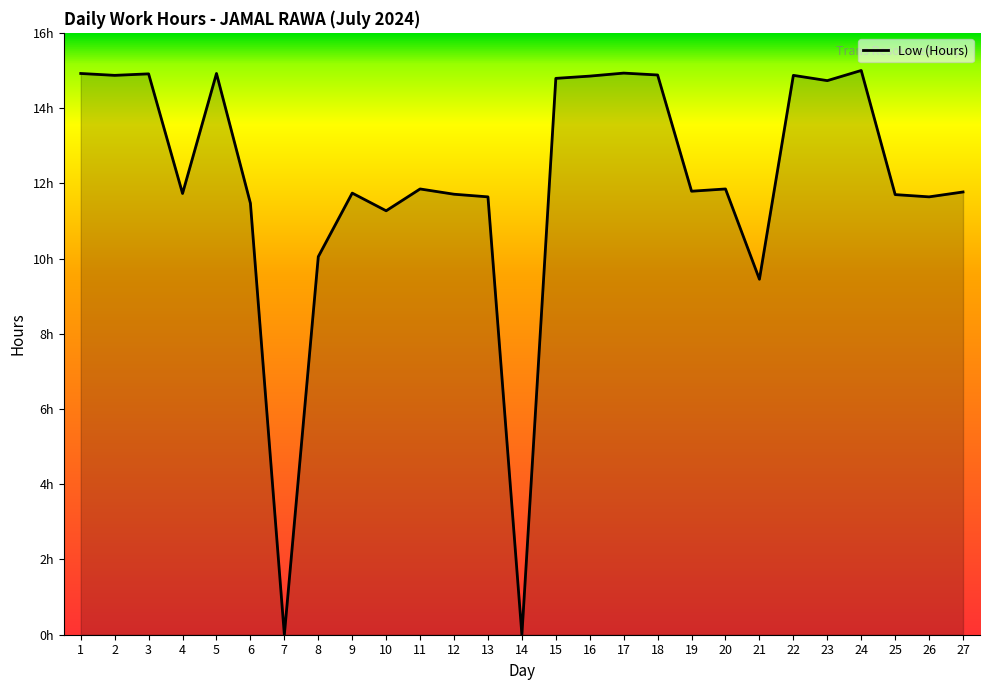

Does the chart display data point markers on the line(s)?

No